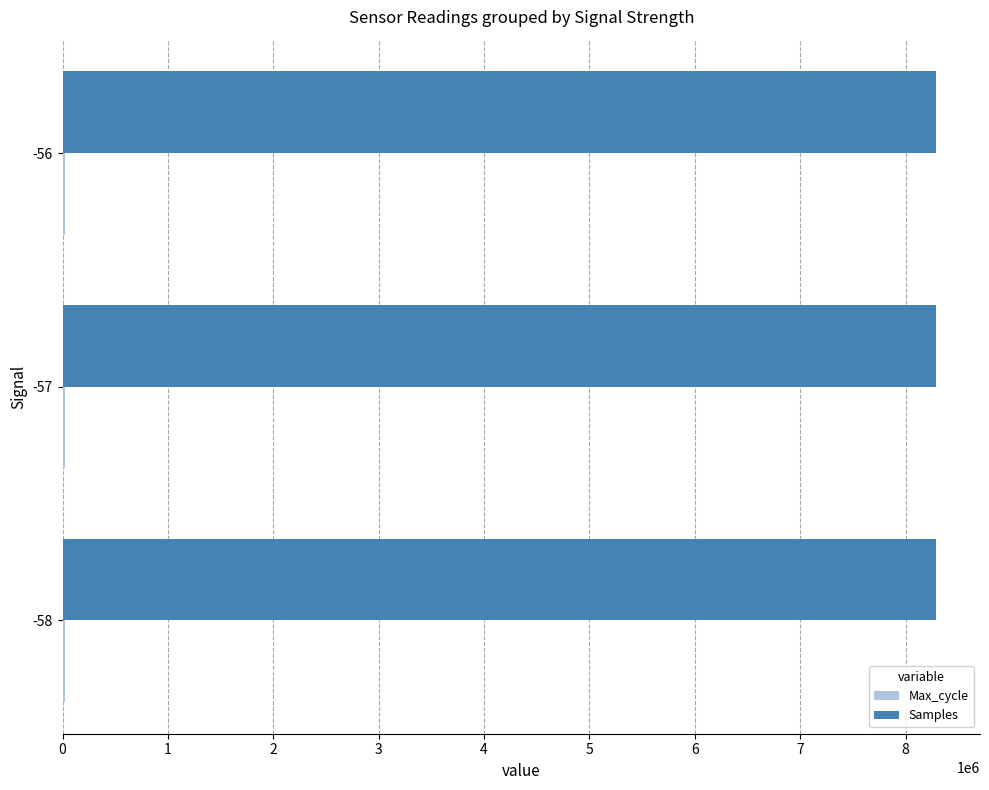

What is the highest value of the Samples series?

8291578.1